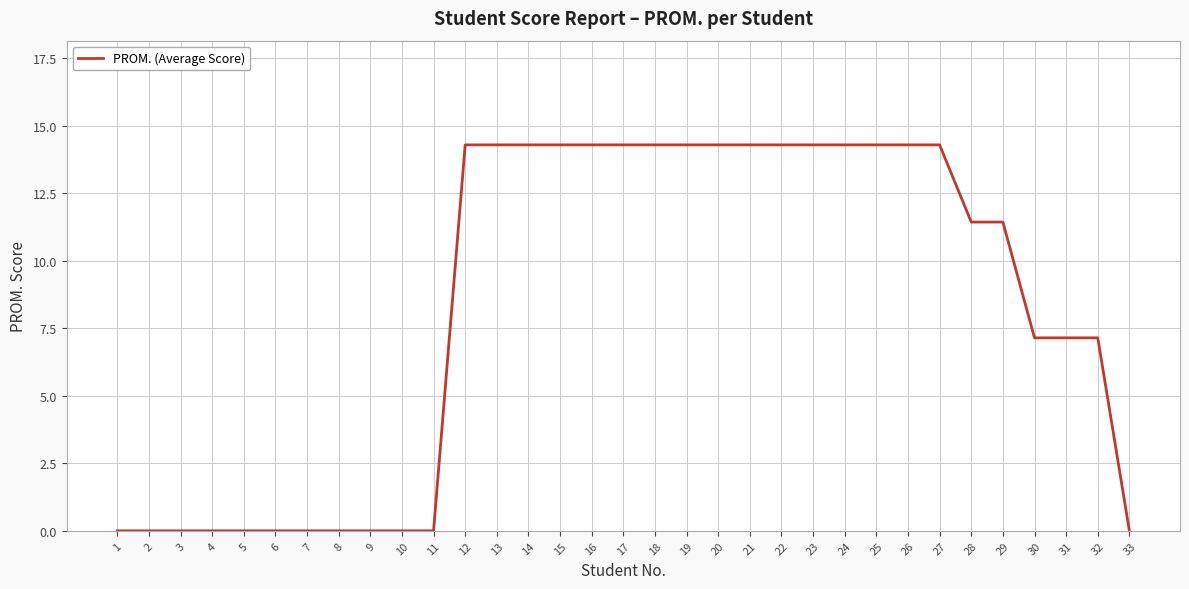

The value at 22 is 14.3. True or false?

True